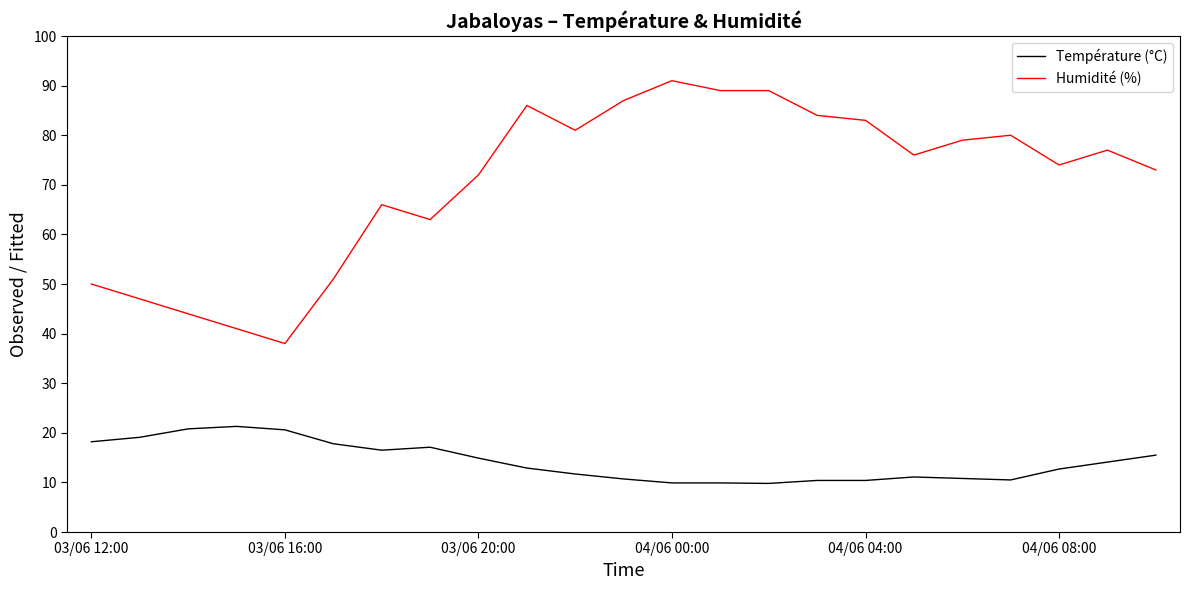

What is the maximum value for Humidité (%)?

91.0